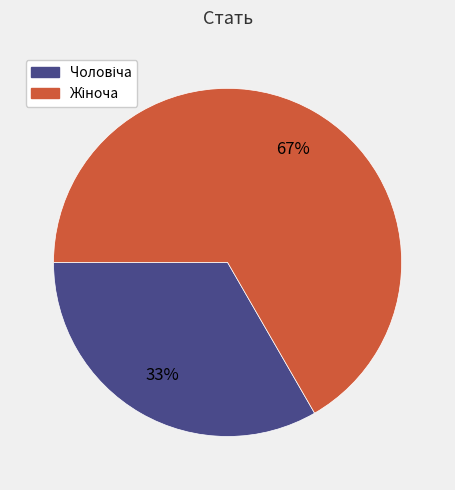

Count the number of slices in the pie.

2